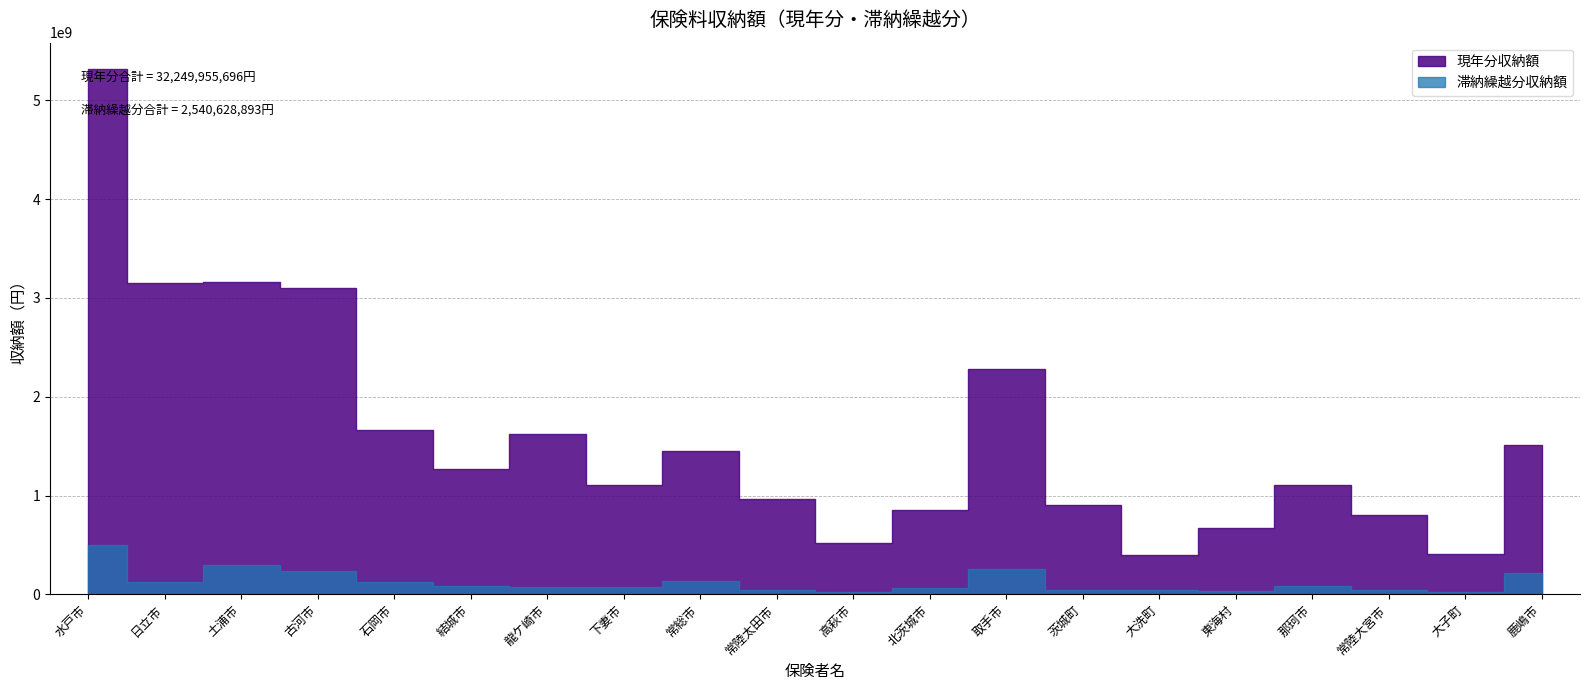

Rank the categories by 現年分収納額 value from lowest to highest.

大洗町, 大子町, 高萩市, 東海村, 常陸大宮市, 北茨城市, 茨城町, 常陸太田市, 那珂市, 下妻市, 結城市, 常総市, 鹿嶋市, 龍ケ崎市, 石岡市, 取手市, 古河市, 日立市, 土浦市, 水戸市